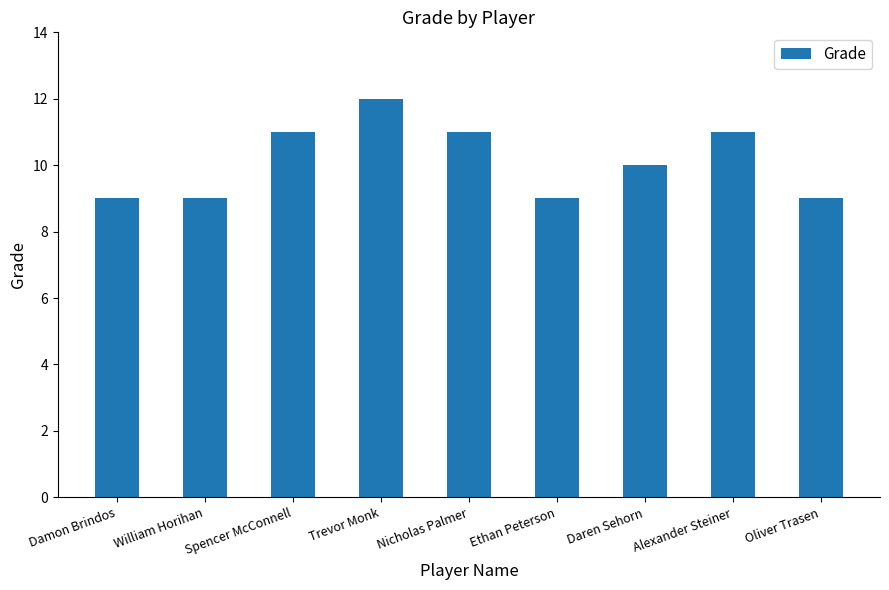

Count the values in the range 9 to 11.

8